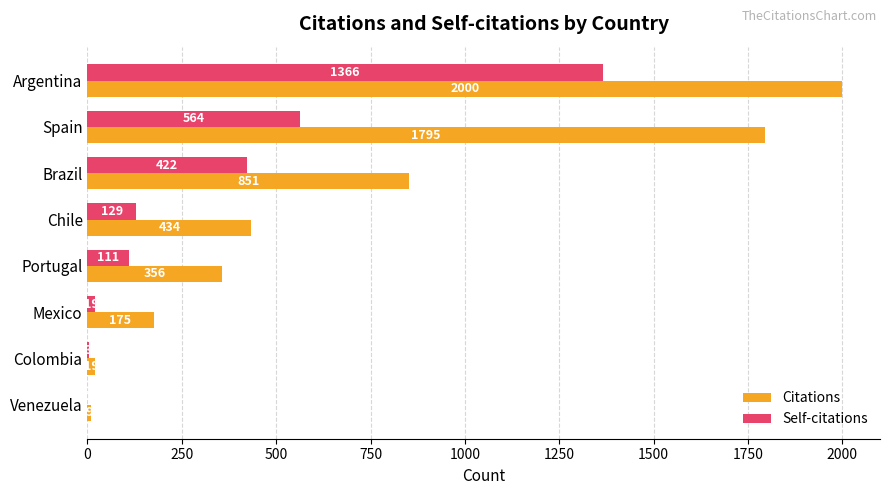

The Self-citations series shows 111 at Portugal. True or false?

True